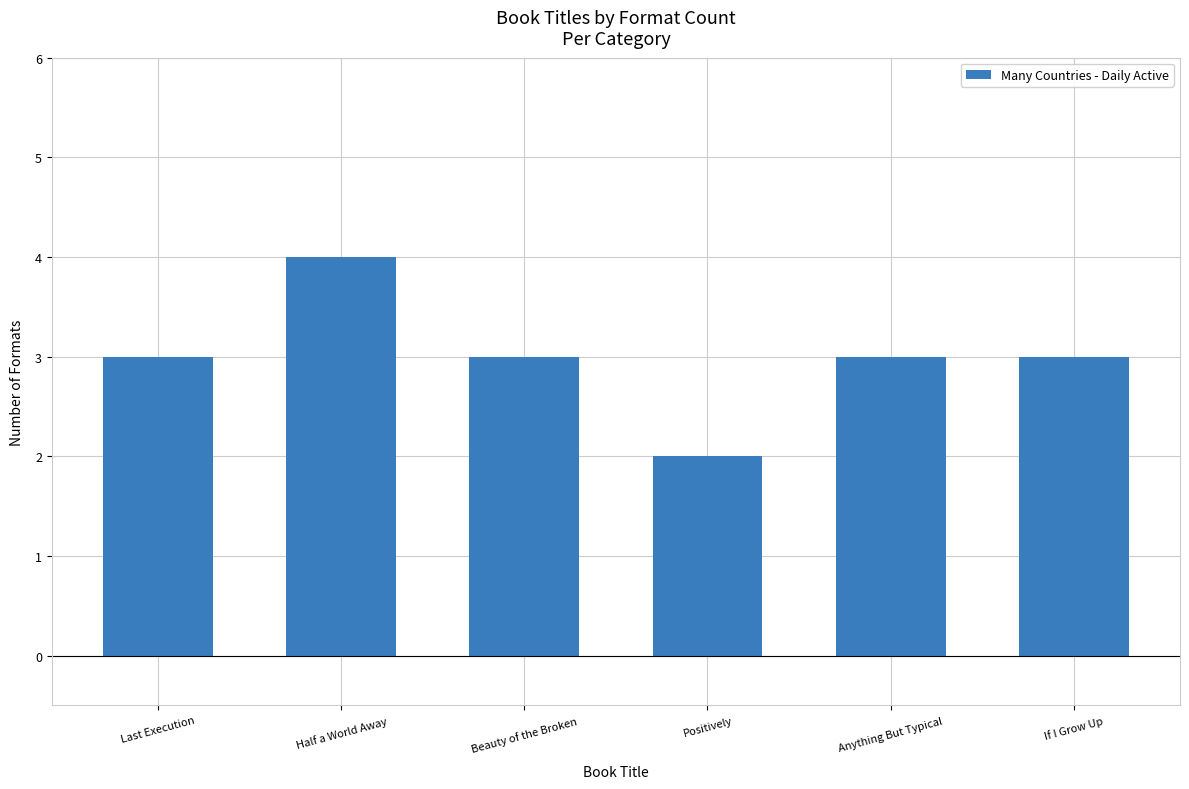

What is the sum of all values?

18